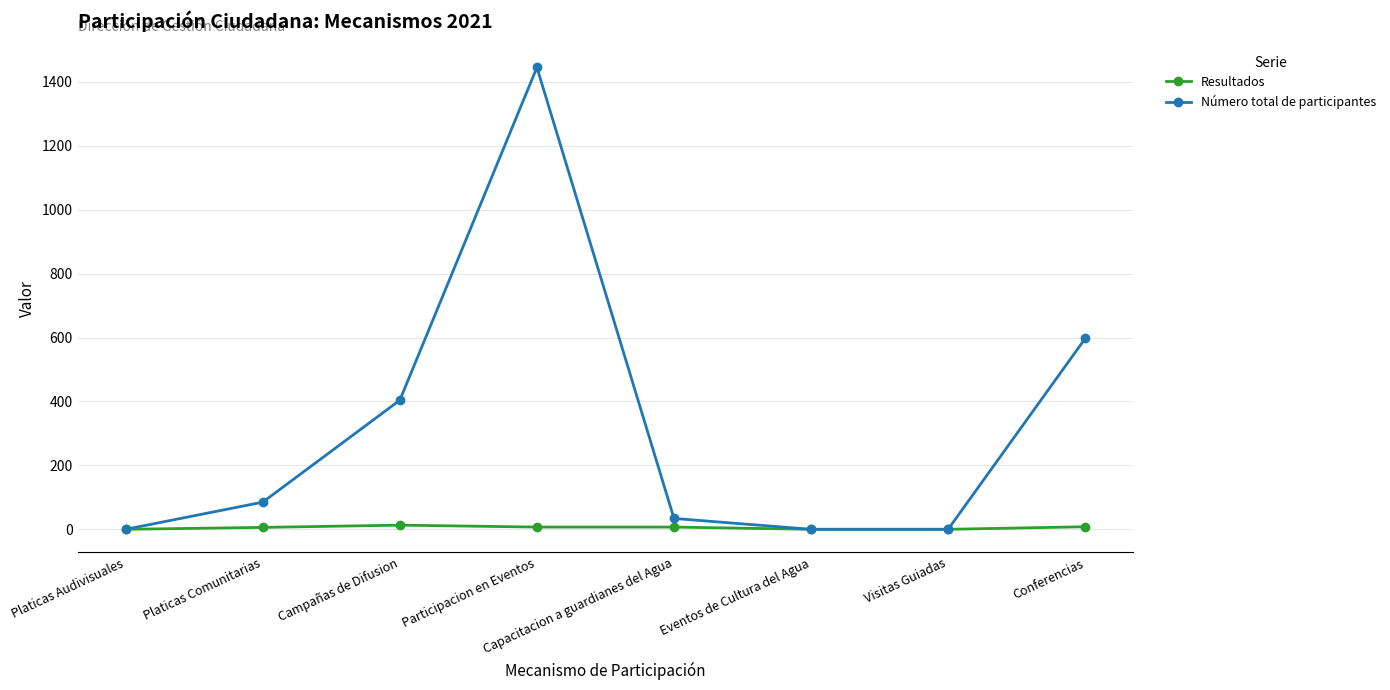

How many interior local peaks does the Número total de participantes series have?

1